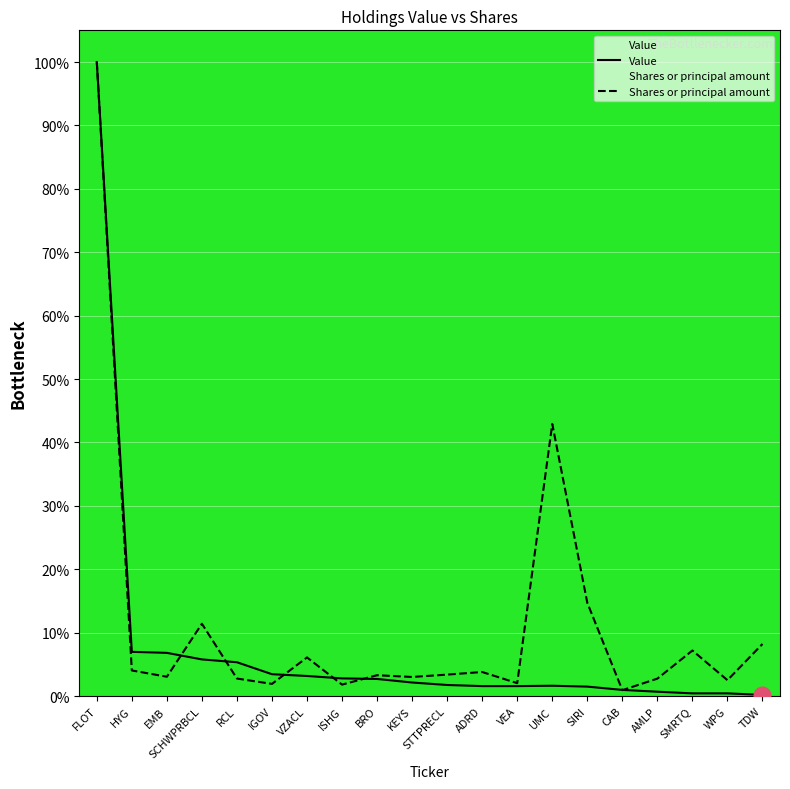

Which label corresponds to the largest value in the chart?

FLOT